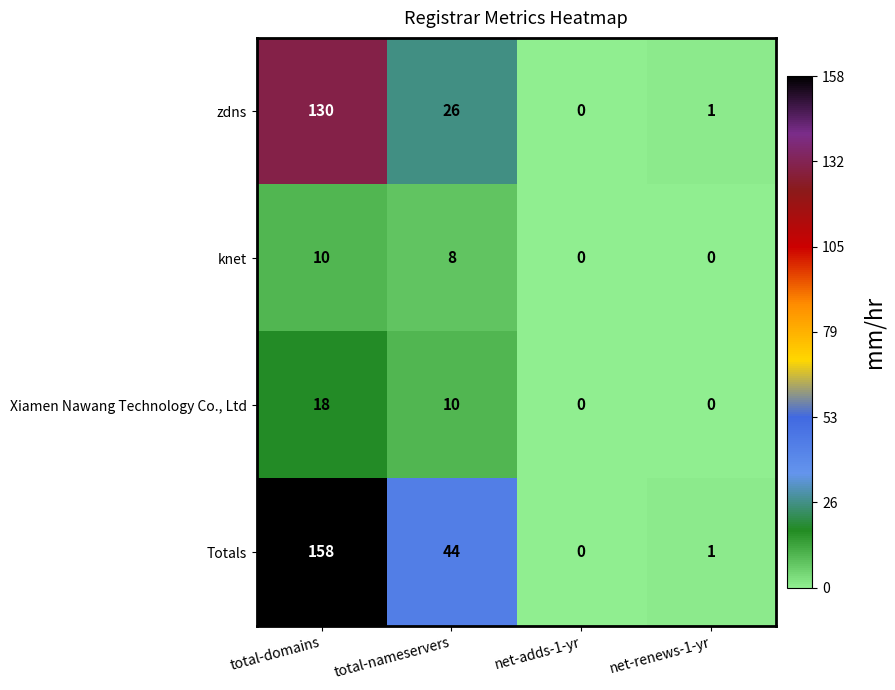

How many data points does each series have?

4